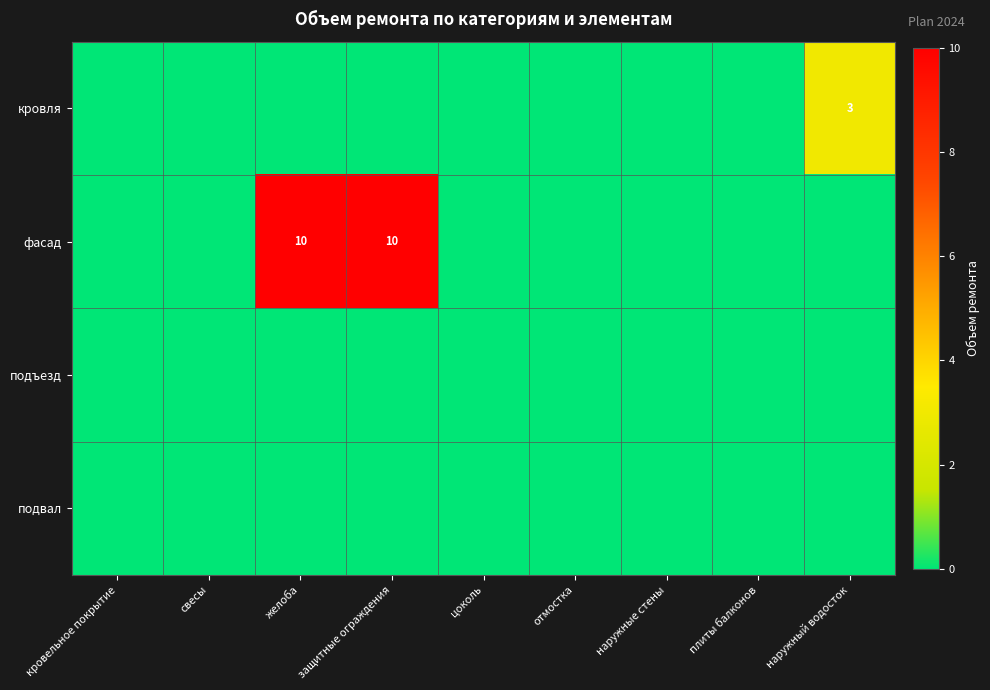

What is the sum of the фасад values at желоба and защитные ограждения?

20